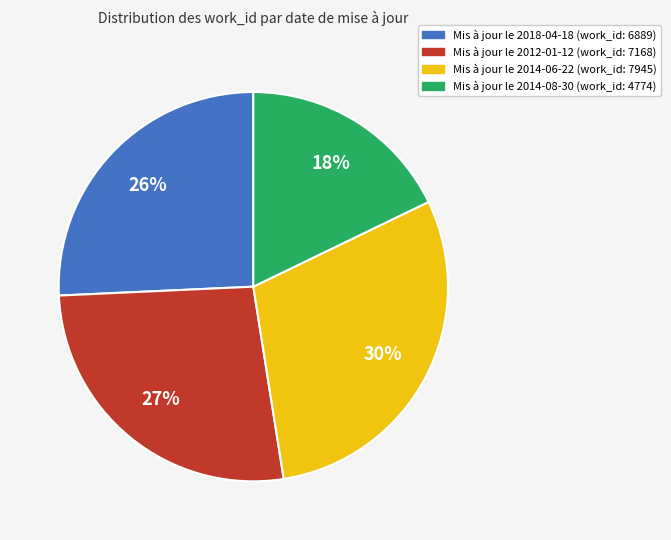

To the nearest percent, what is the difference between the largest and smallest slice percentages?

12%